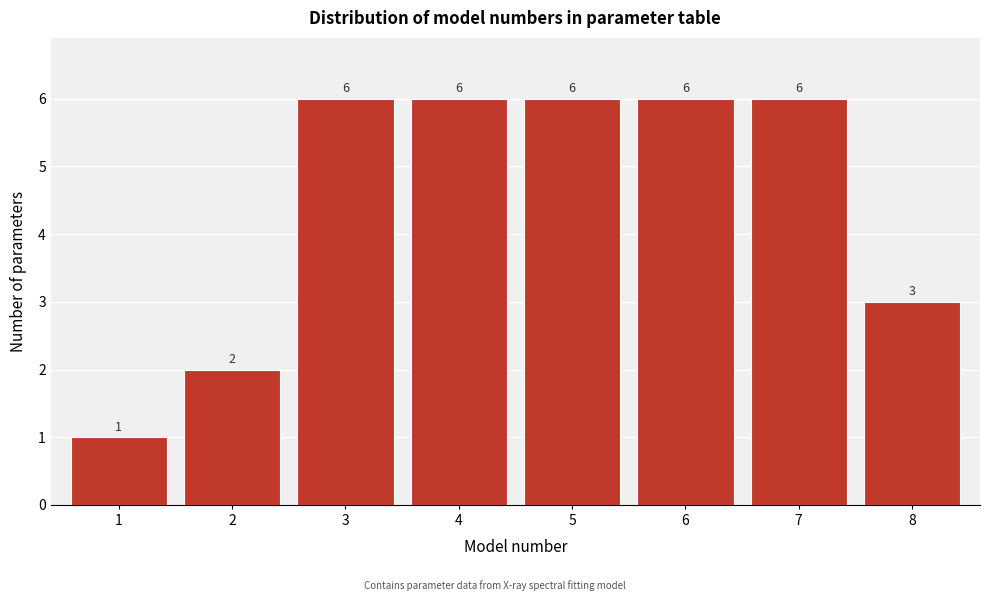

Reading right to left, list all the values displayed in this chart.

8=3	7=6	6=6	5=6	4=6	3=6	2=2	1=1